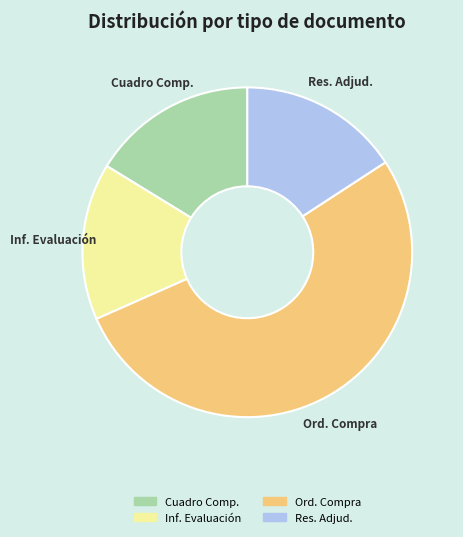

Which has a higher value, Res. Adjud. or Ord. Compra?

Ord. Compra